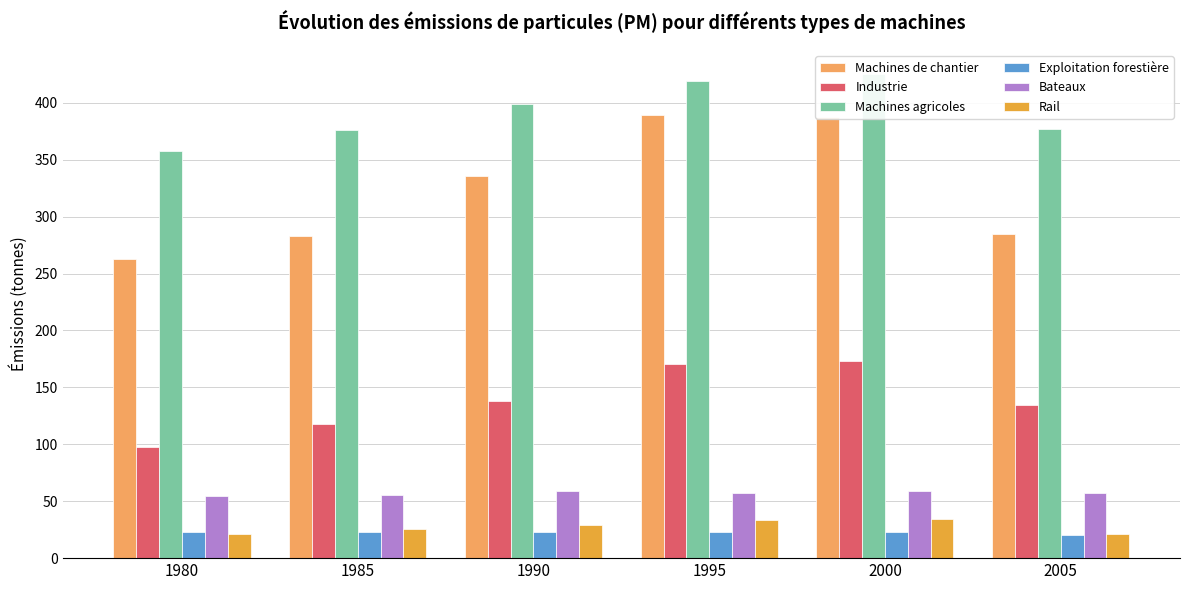

How many groups of bars are there?

6